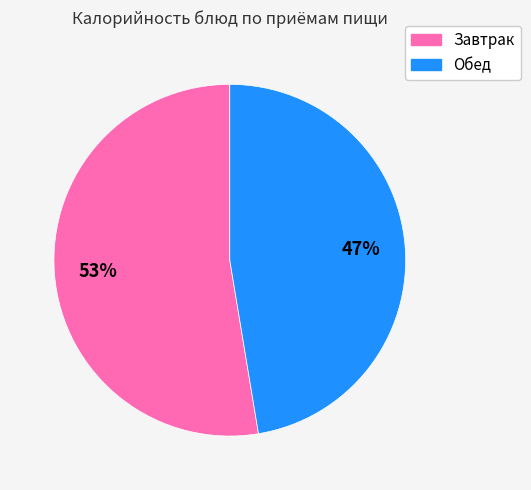

To the nearest percent, what is the average slice percentage?

50%